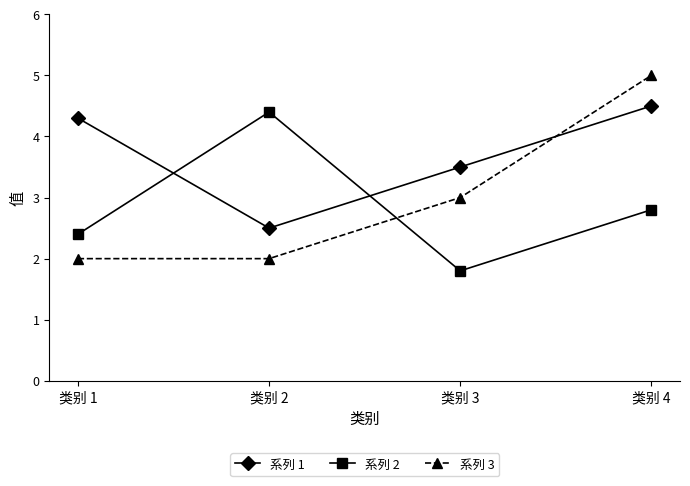

At 类别 4, list the series in order from smallest to largest.

系列 2, 系列 1, 系列 3